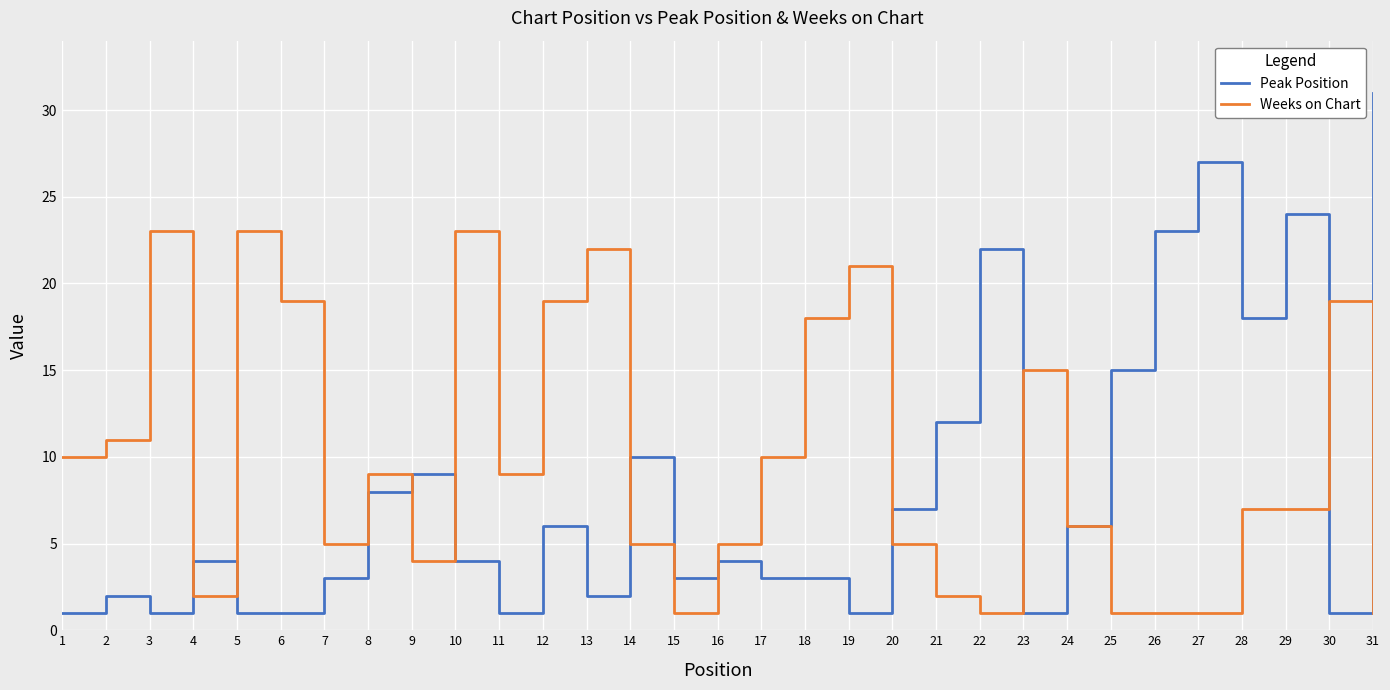

The value of Peak Position at 2 is 2. True or false?

True